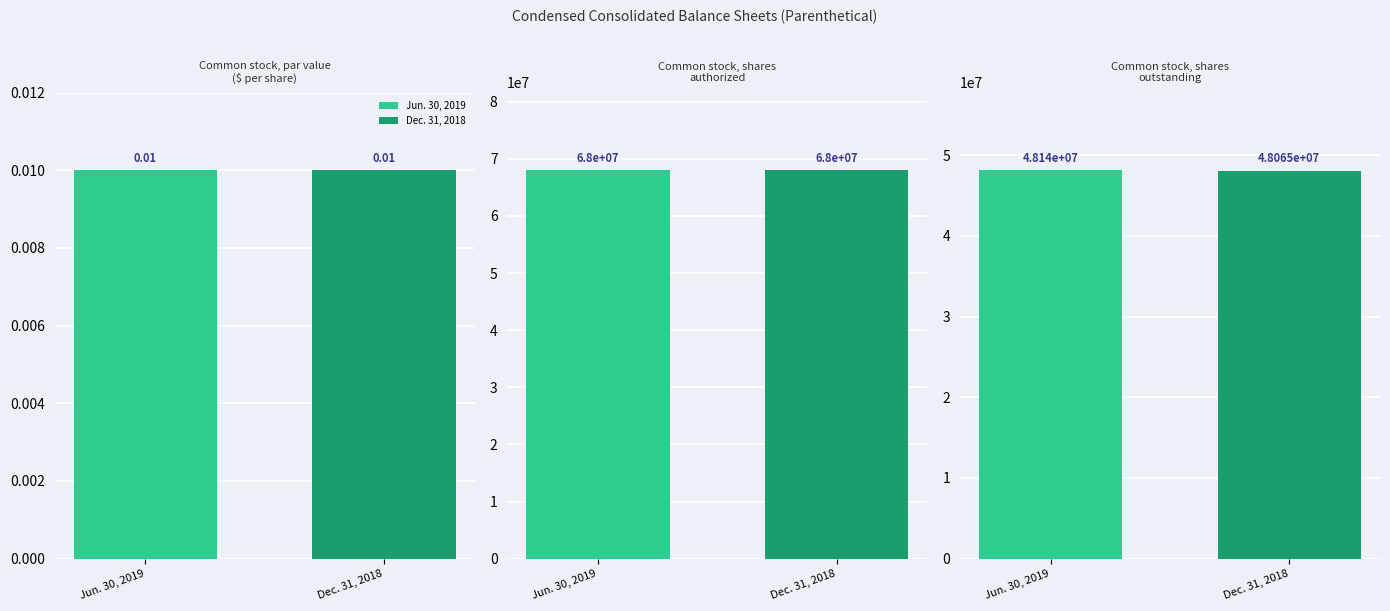

How many data points in Jun. 30, 2019 are less than 48140000?

1